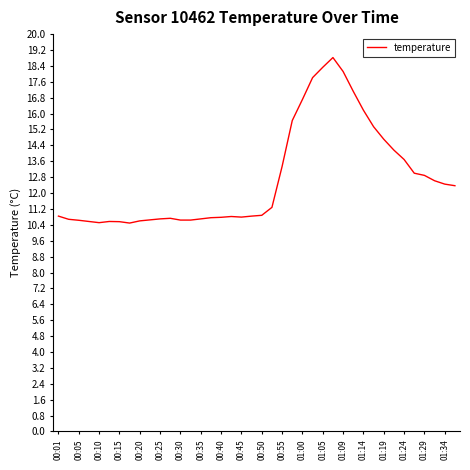

What is the smallest value displayed?

10.5